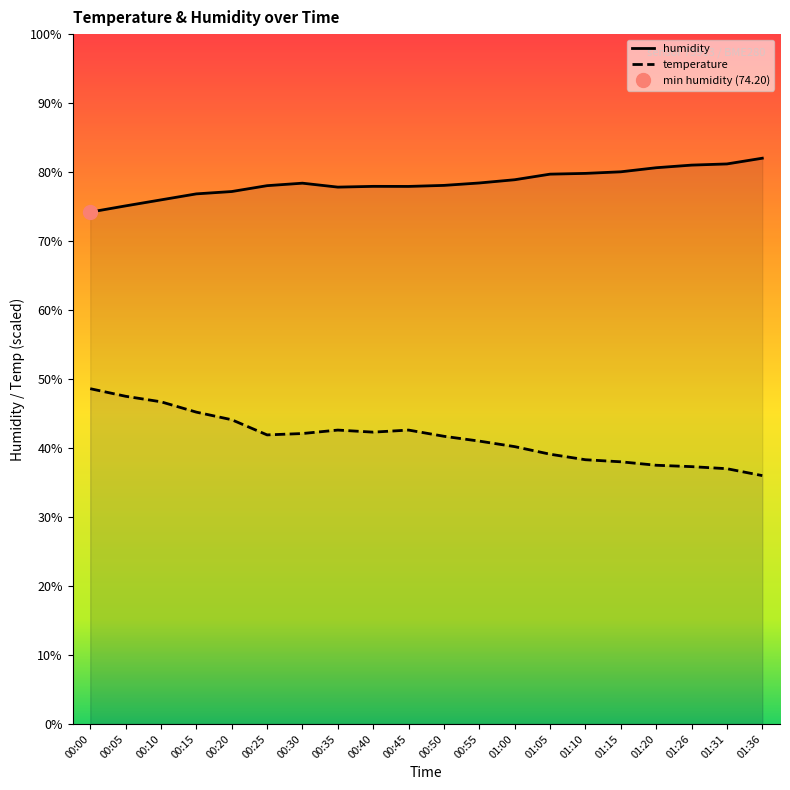

Does the chart have visible grid lines?

No